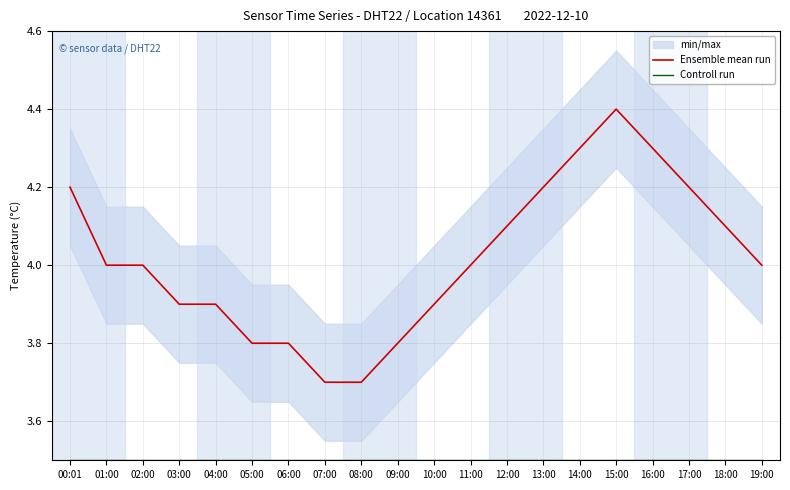

What position from the left is 02:00?

3